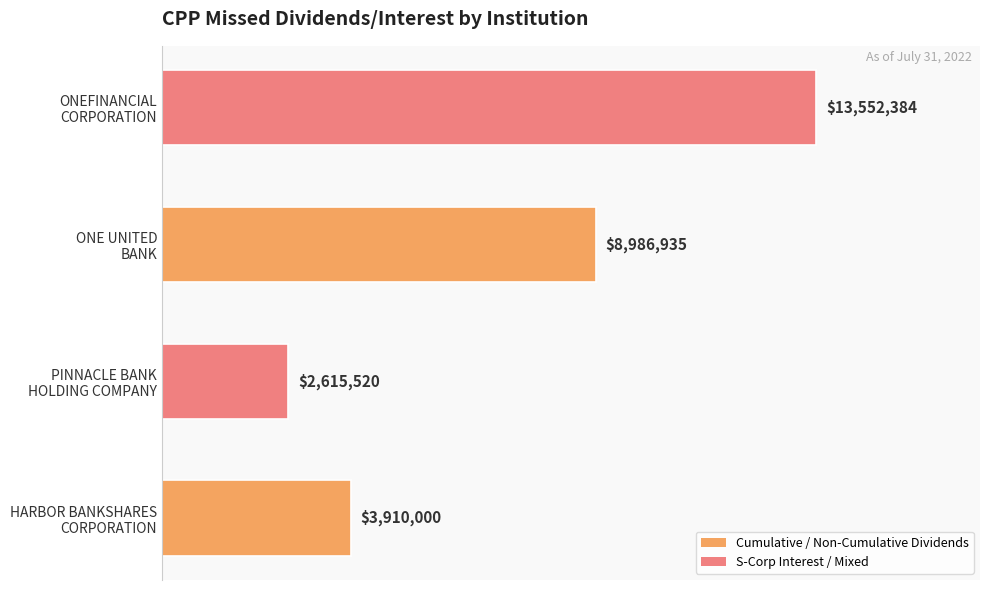

Rank the categories by value from lowest to highest.

PINNACLE BANK
HOLDING COMPANY, HARBOR BANKSHARES
CORPORATION, ONE UNITED
BANK, ONEFINANCIAL
CORPORATION